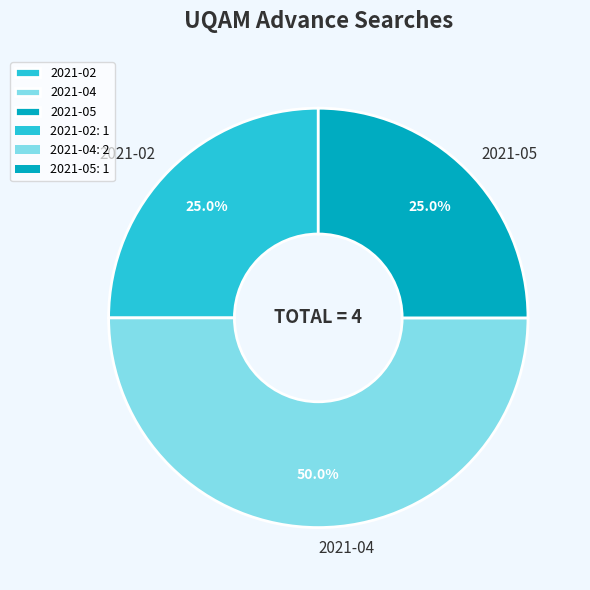

What is the ratio of the value at 2021-04 to the value at 2021-05?

2.0